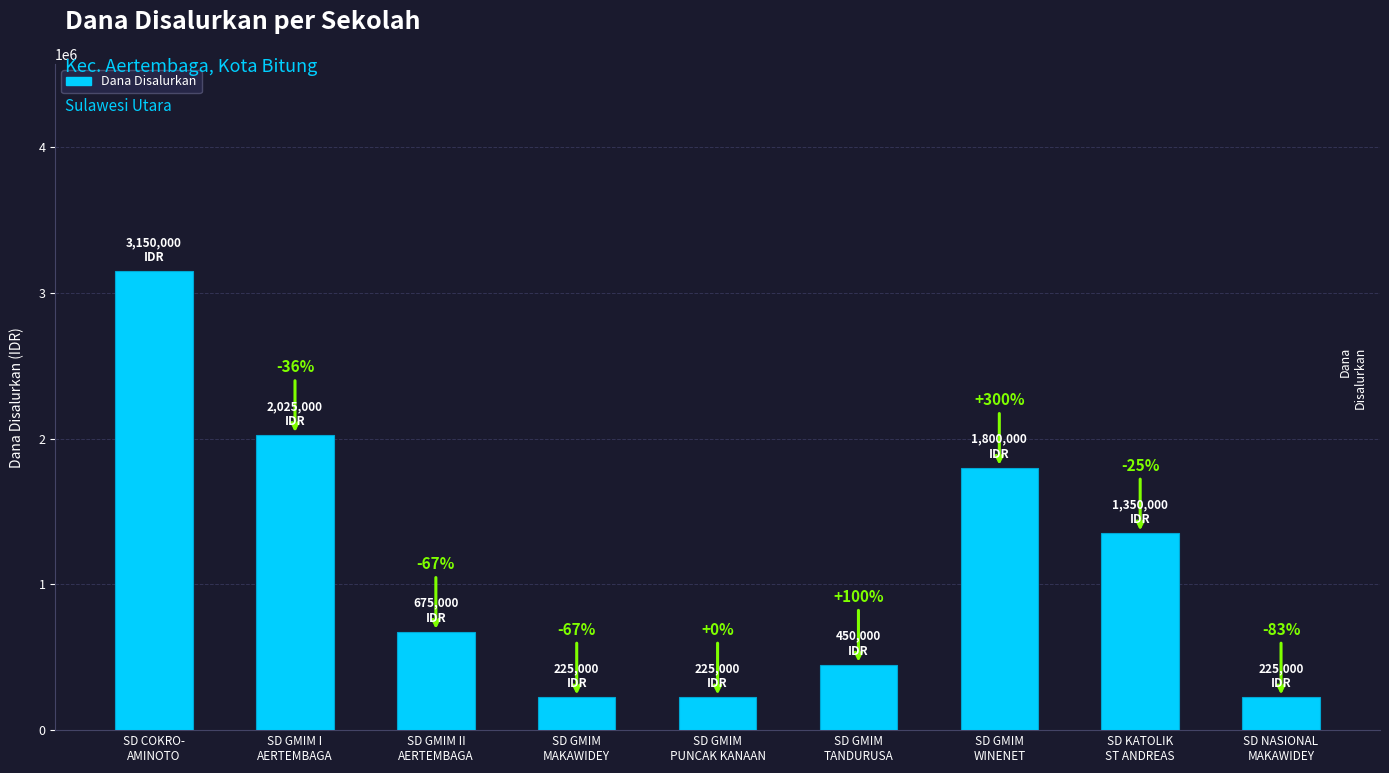

At which category does the chart reach its minimum across all series?

SD GMIM
MAKAWIDEY